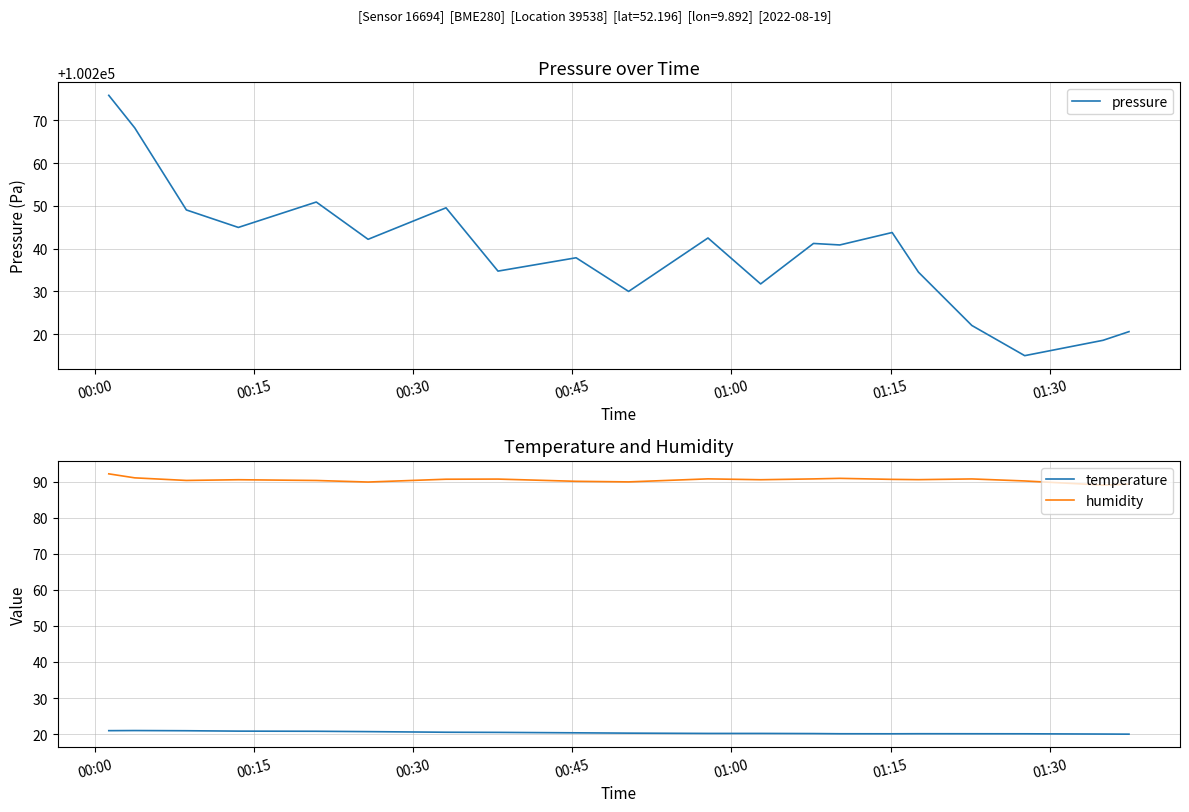

True or false: temperature and humidity intersect in this chart.

False